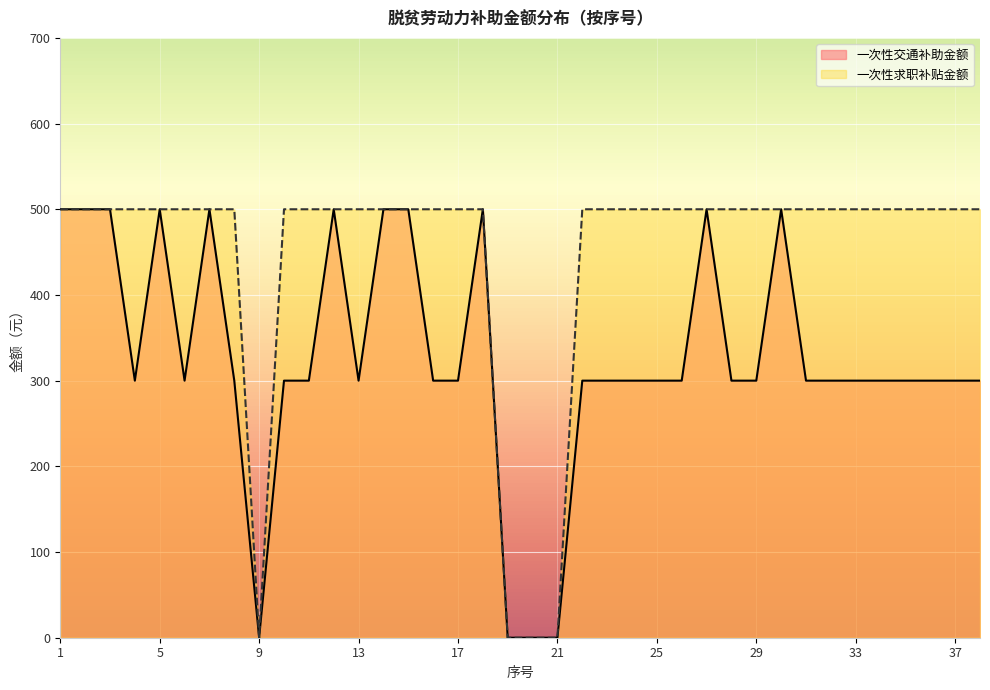

Reading left to right, list all the values displayed in this chart.

一次性交通补助金额: 1=500	2=500	3=500	4=300	5=500	6=300	7=500	8=300	9=0	10=300	11=300	12=500	13=300	14=500	15=500	16=300	17=300	18=500	19=0	20=0	21=0	22=300	23=300	24=300	25=300	26=300	27=500	28=300	29=300	30=500	31=300	32=300	33=300	34=300	35=300	36=300	37=300	38=300
一次性求职补贴金额: 1=500	2=500	3=500	4=500	5=500	6=500	7=500	8=500	9=0	10=500	11=500	12=500	13=500	14=500	15=500	16=500	17=500	18=500	19=0	20=0	21=0	22=500	23=500	24=500	25=500	26=500	27=500	28=500	29=500	30=500	31=500	32=500	33=500	34=500	35=500	36=500	37=500	38=500